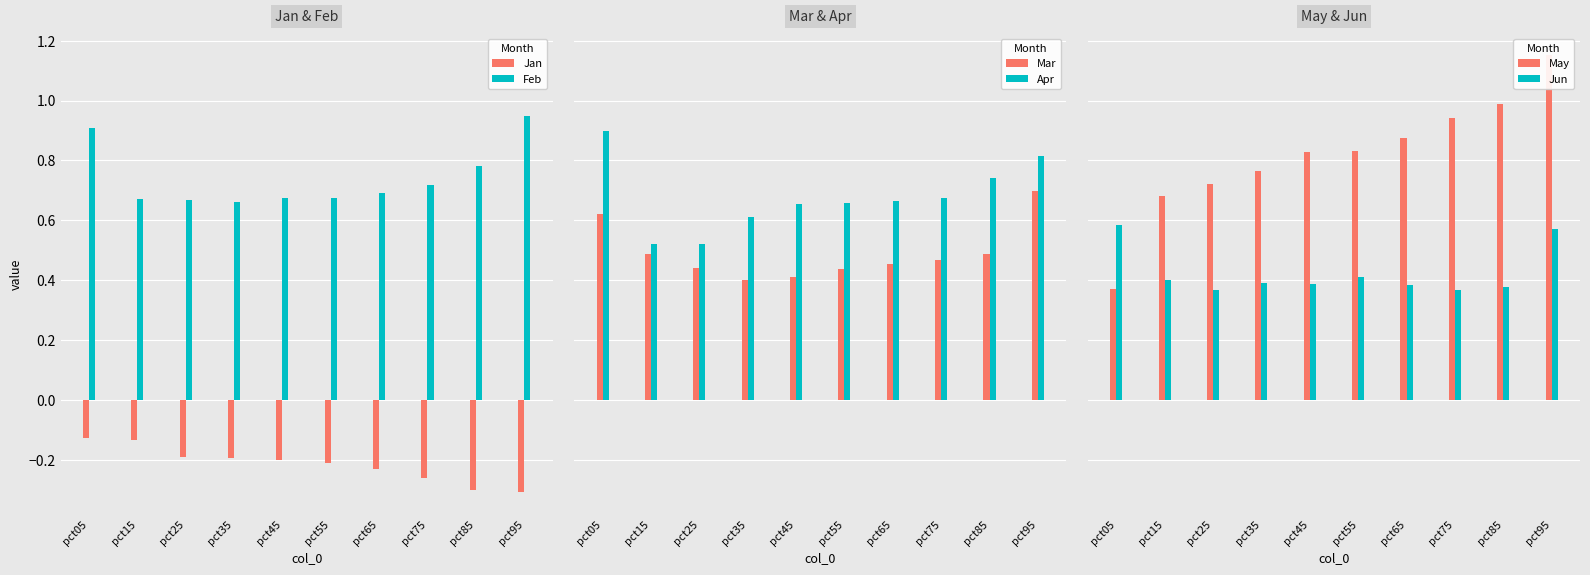

Are the bars grouped side by side (vs. stacked)?

Yes